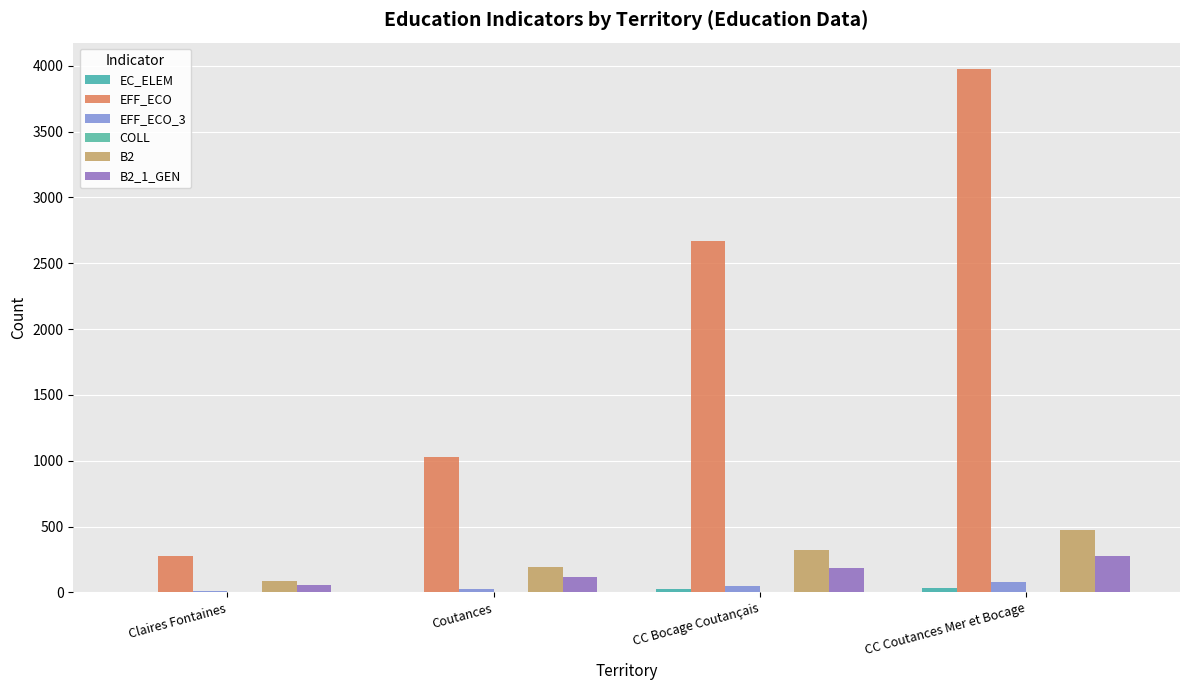

Rank the series at Claires Fontaines from lowest to highest value.

COLL, EC_ELEM, EFF_ECO_3, B2_1_GEN, B2, EFF_ECO